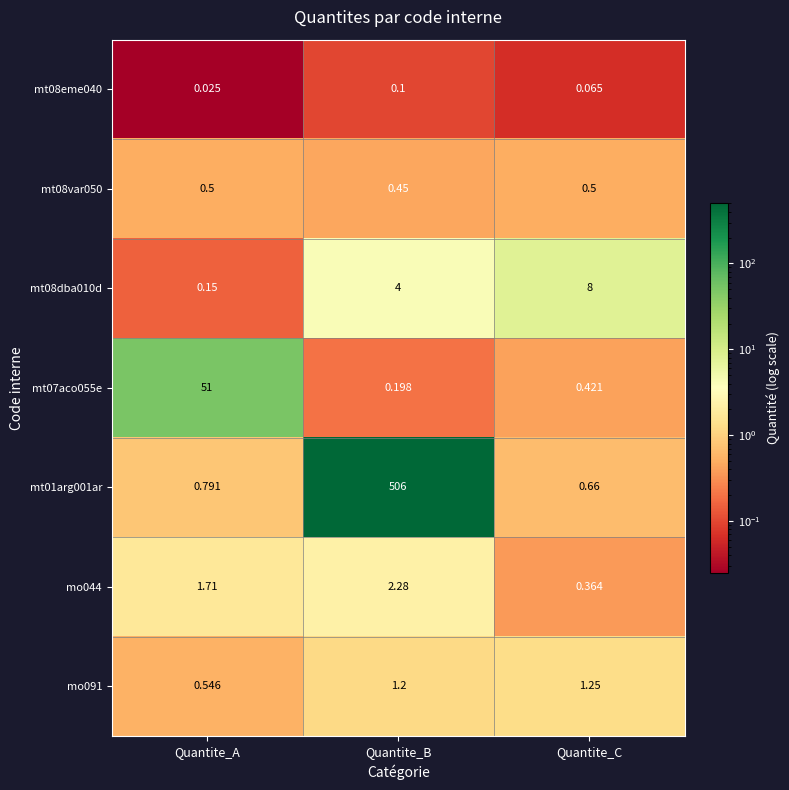

Which category has the highest value in the mo091 series?

Quantite_C